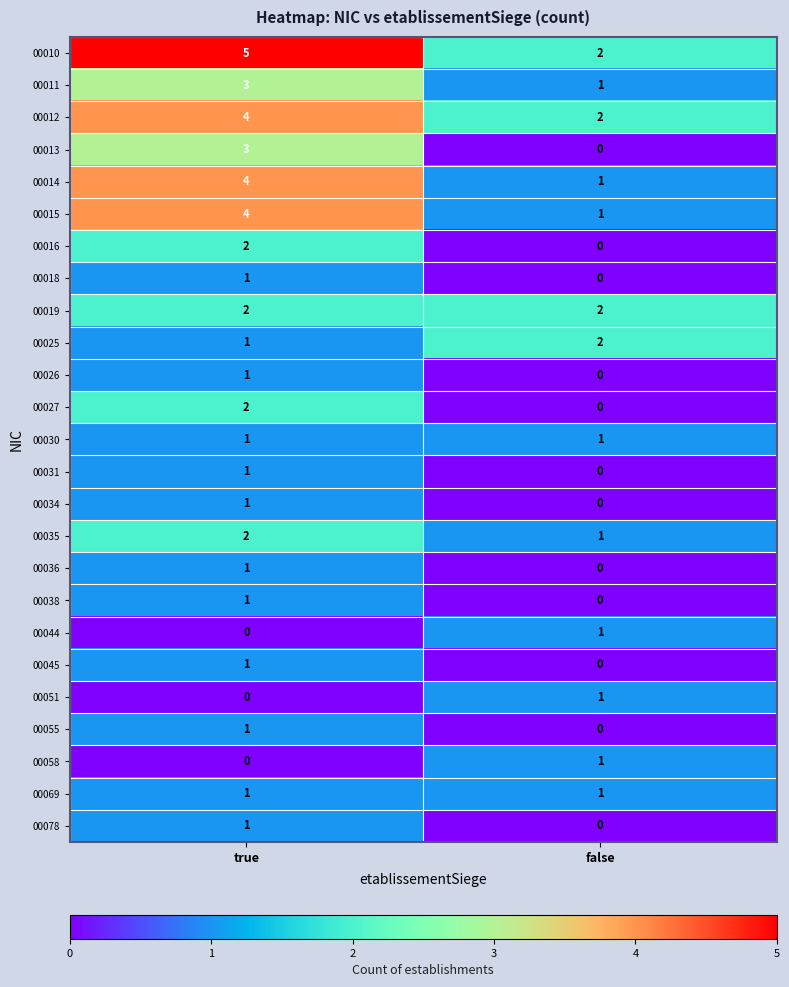

Count the number of data series in this chart.

25